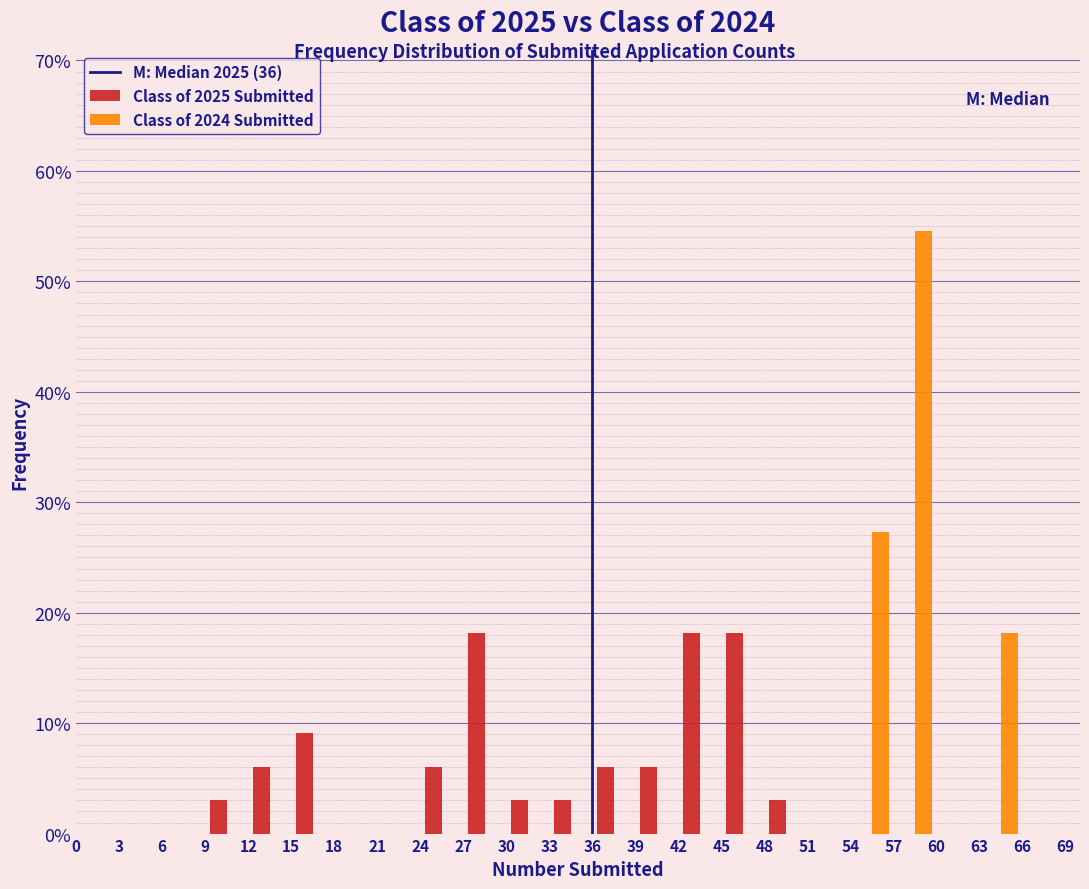

Reading left to right, transcribe this chart: for each range on the x-axis, give the height of each series' bar. The values are not printed on the chart, so give them approximately, as read against the axis.

0 to 3: Class of 2025 Submitted=0	Class of 2024 Submitted=0
3 to 6: Class of 2025 Submitted=0	Class of 2024 Submitted=0
6 to 9: Class of 2025 Submitted=0	Class of 2024 Submitted=0
9 to 12: Class of 2025 Submitted=3	Class of 2024 Submitted=0
12 to 15: Class of 2025 Submitted=6	Class of 2024 Submitted=0
15 to 18: Class of 2025 Submitted=9	Class of 2024 Submitted=0
18 to 21: Class of 2025 Submitted=0	Class of 2024 Submitted=0
21 to 24: Class of 2025 Submitted=0	Class of 2024 Submitted=0
24 to 27: Class of 2025 Submitted=6	Class of 2024 Submitted=0
27 to 30: Class of 2025 Submitted=18	Class of 2024 Submitted=0
30 to 33: Class of 2025 Submitted=3	Class of 2024 Submitted=0
33 to 36: Class of 2025 Submitted=3	Class of 2024 Submitted=0
36 to 39: Class of 2025 Submitted=6	Class of 2024 Submitted=0
39 to 42: Class of 2025 Submitted=6	Class of 2024 Submitted=0
42 to 45: Class of 2025 Submitted=18	Class of 2024 Submitted=0
45 to 48: Class of 2025 Submitted=18	Class of 2024 Submitted=0
48 to 51: Class of 2025 Submitted=3	Class of 2024 Submitted=0
51 to 54: Class of 2025 Submitted=0	Class of 2024 Submitted=0
54 to 57: Class of 2025 Submitted=0	Class of 2024 Submitted=27
57 to 60: Class of 2025 Submitted=0	Class of 2024 Submitted=55
60 to 63: Class of 2025 Submitted=0	Class of 2024 Submitted=0
63 to 66: Class of 2025 Submitted=0	Class of 2024 Submitted=18
66 to 69: Class of 2025 Submitted=0	Class of 2024 Submitted=0